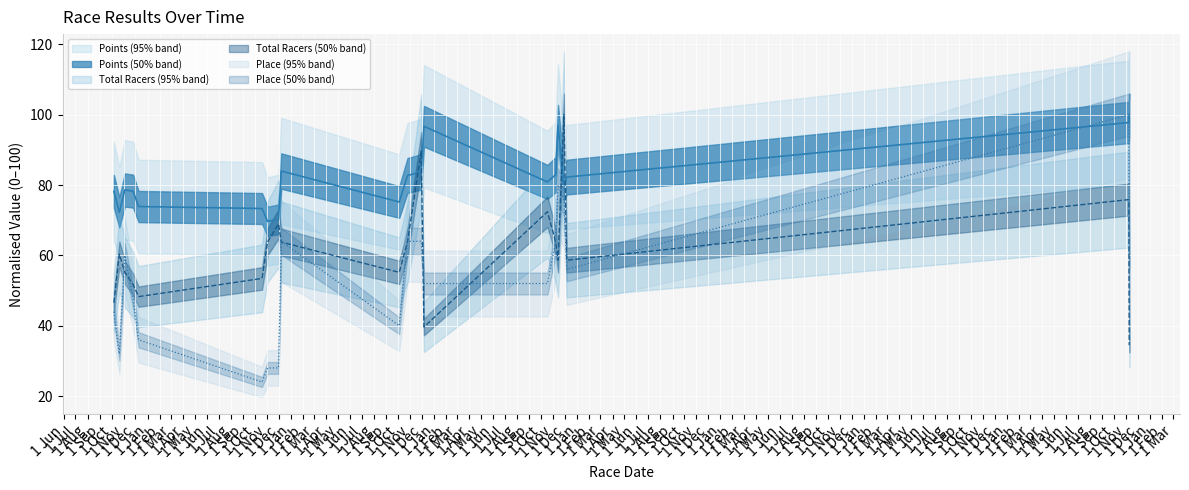

Read the Points value at 2008-12-7.

84.0